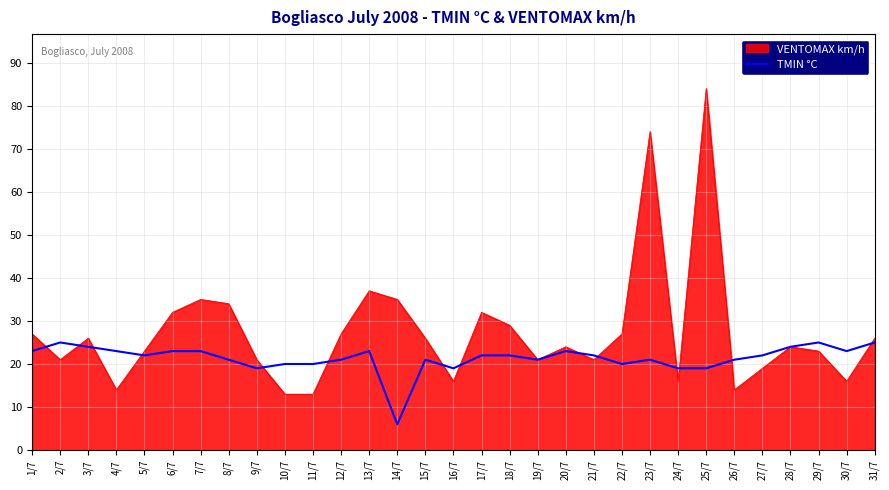

The VENTOMAX km/h series shows 23 at 5/7. True or false?

True